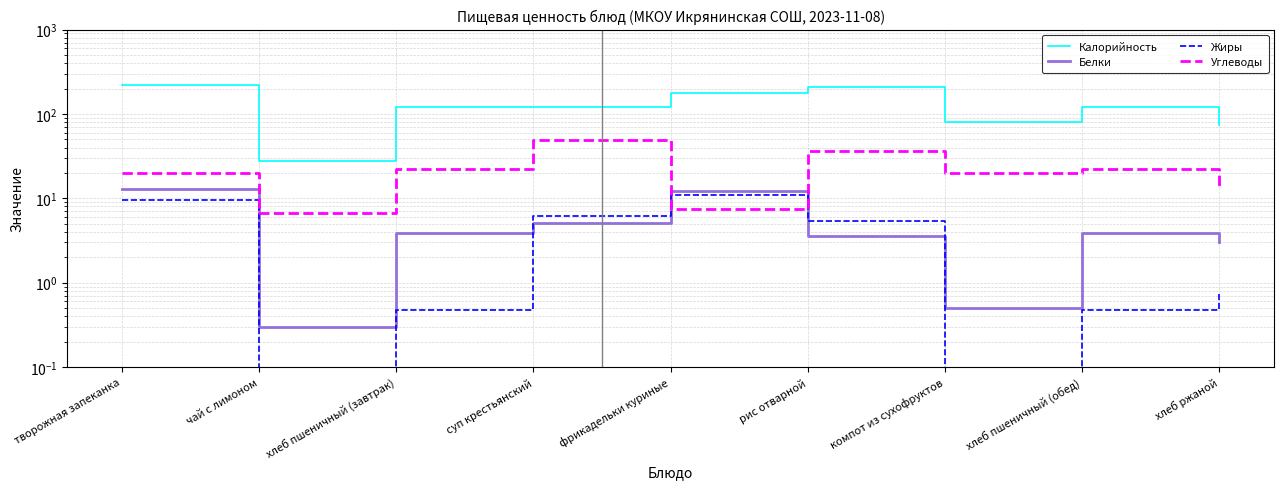

Does the chart display data point markers on the line(s)?

No